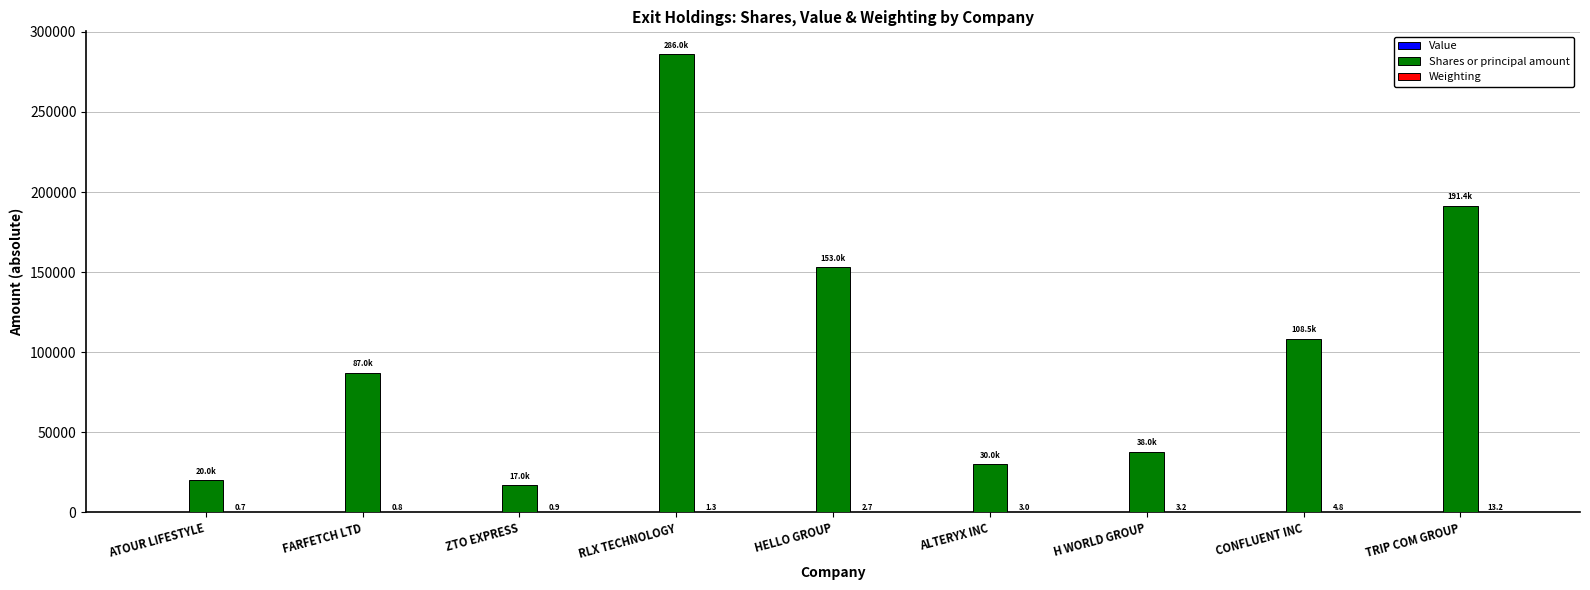

Between RLX TECHNOLOGY and ALTERYX INC, which series saw the biggest shift?

Shares or principal amount